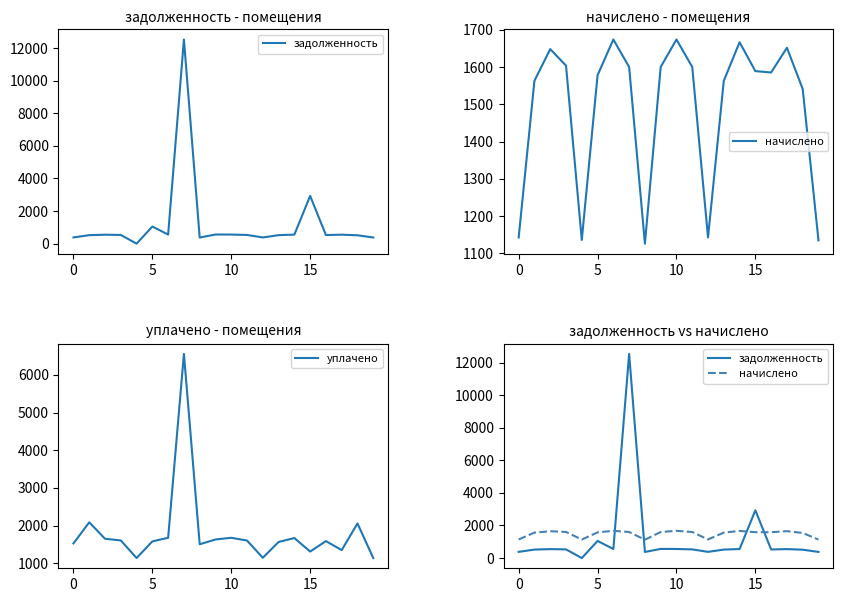

How many interior local valleys does the уплачено series have?

5